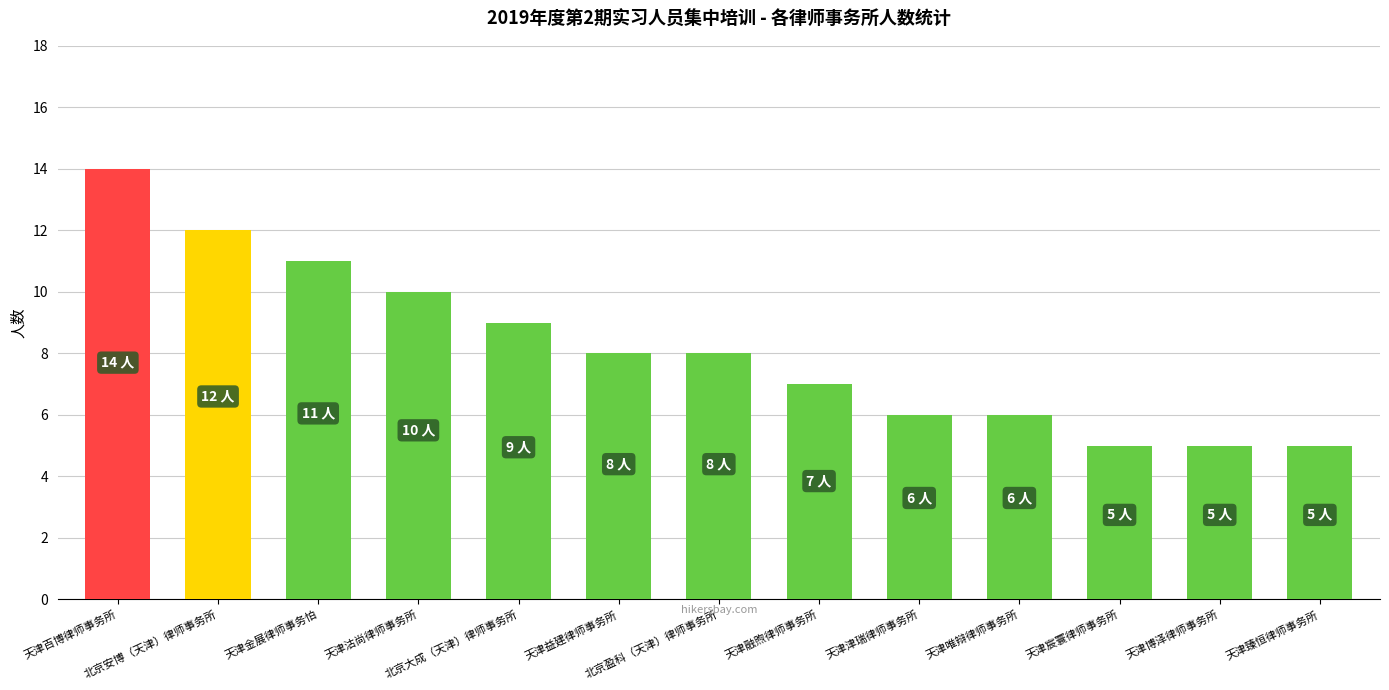

Where does the data first go above 8?

天津百博律师事务所